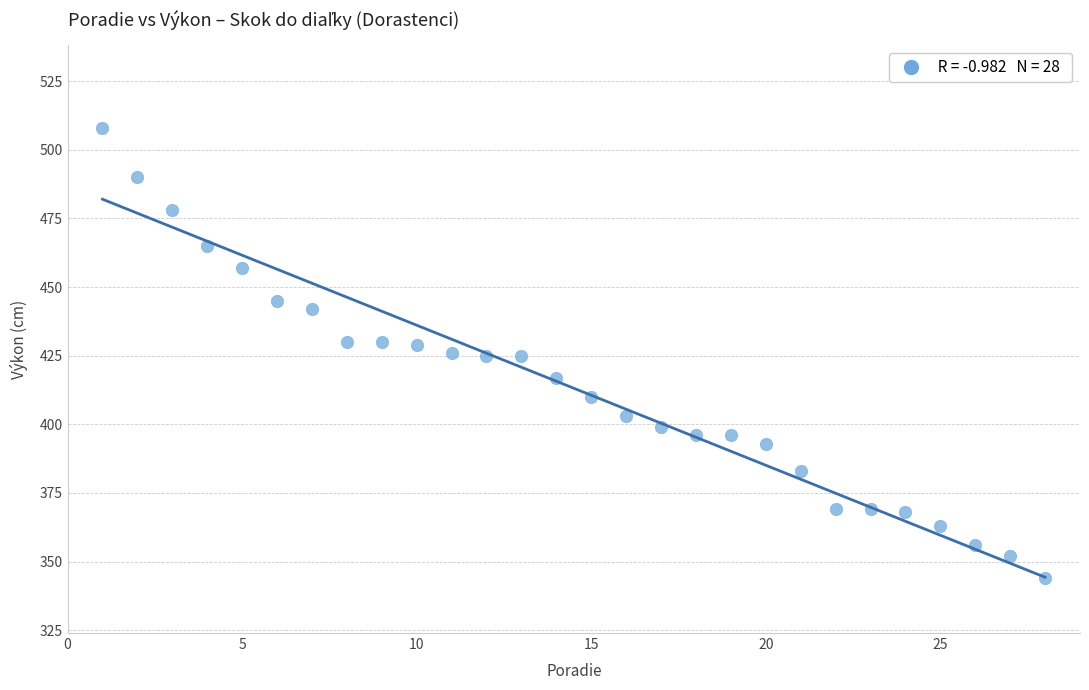

What is the range of X values (max minus min)?

27